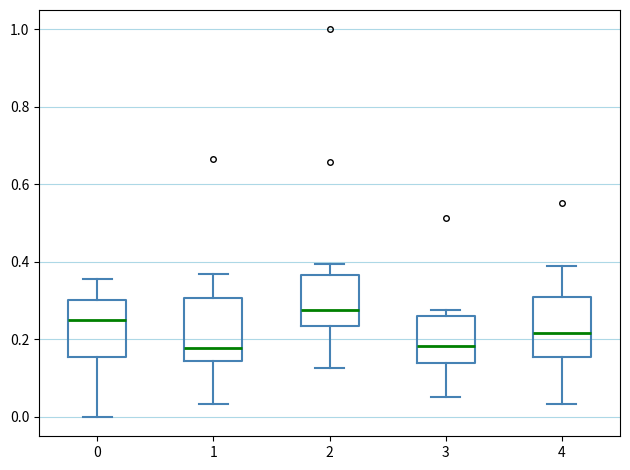

Where does the lower whisker of the box at x = 2 end on the y-axis? The values are not printed on the chart, so give them approximately, as read against the axis.

0.12